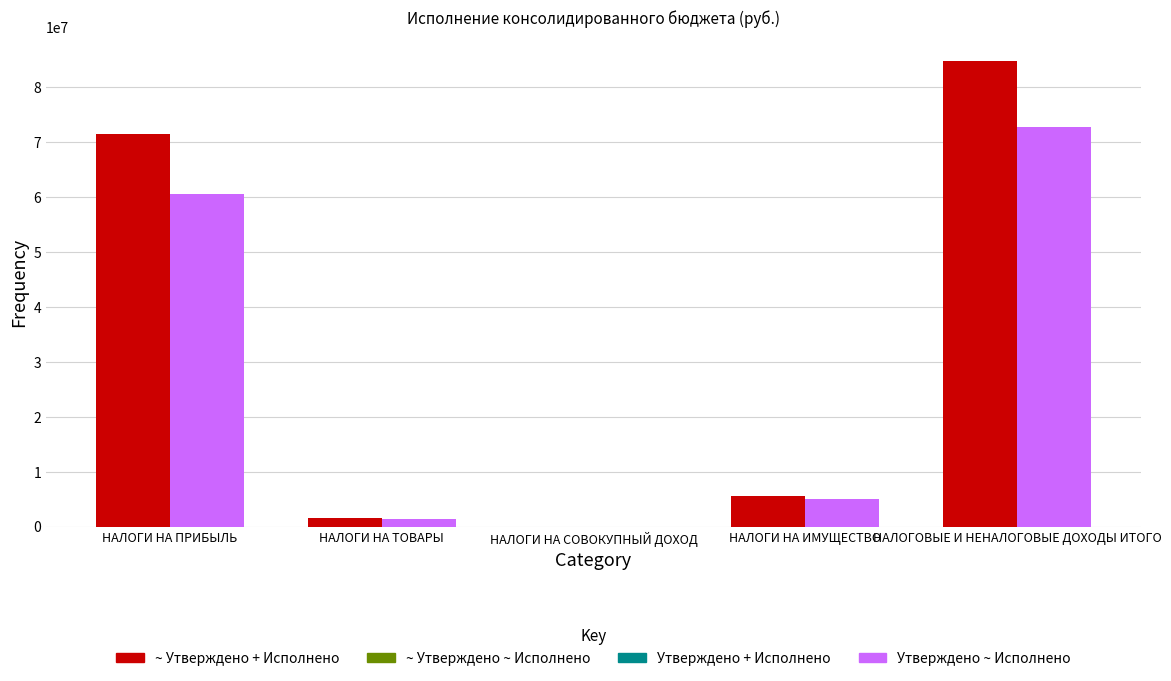

How many series are shown in this chart?

2